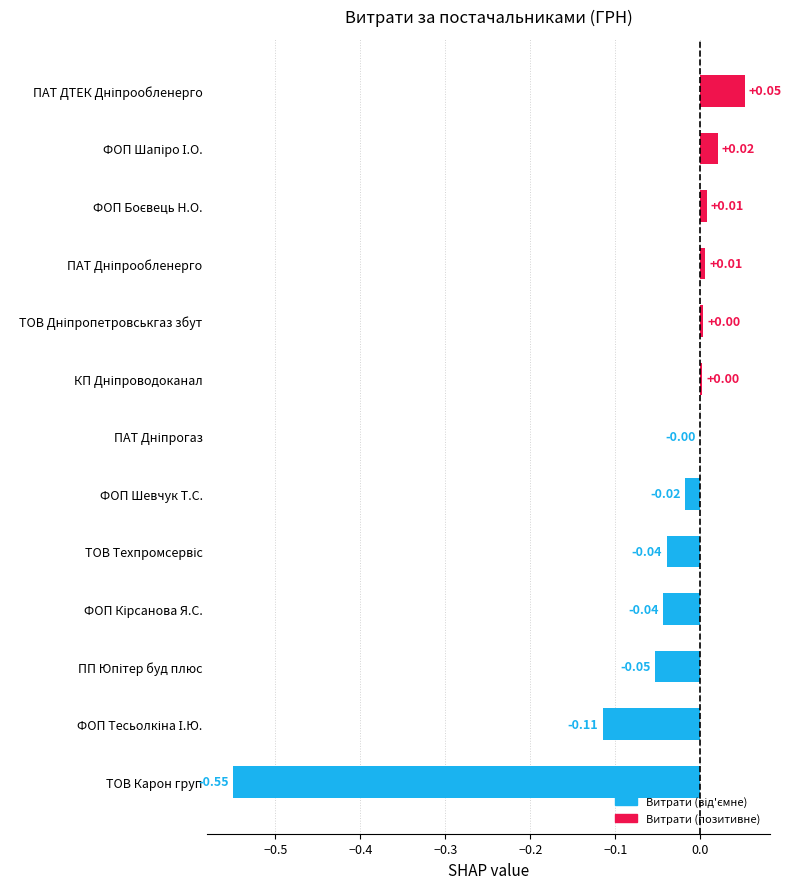

How many values are above zero?

6